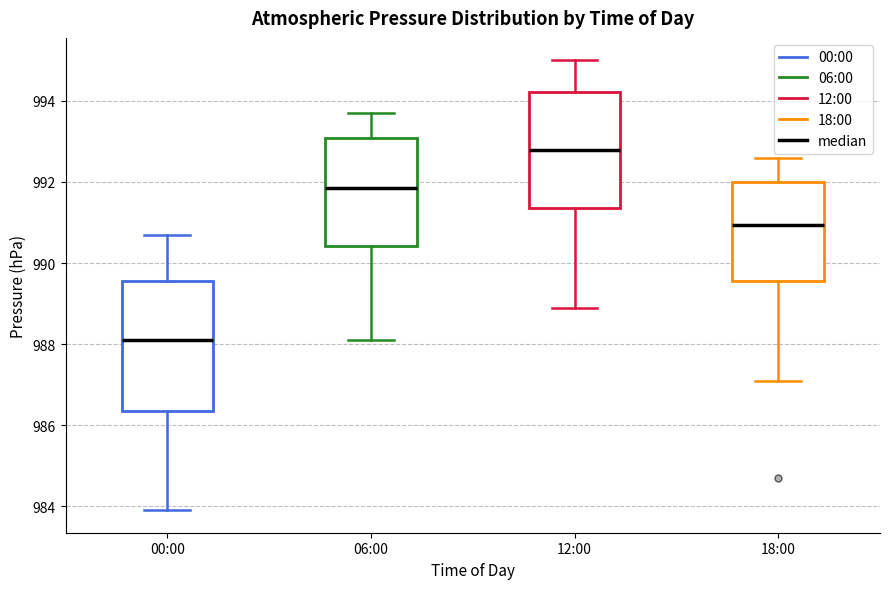

Which box's median line is the lowest?

00:00